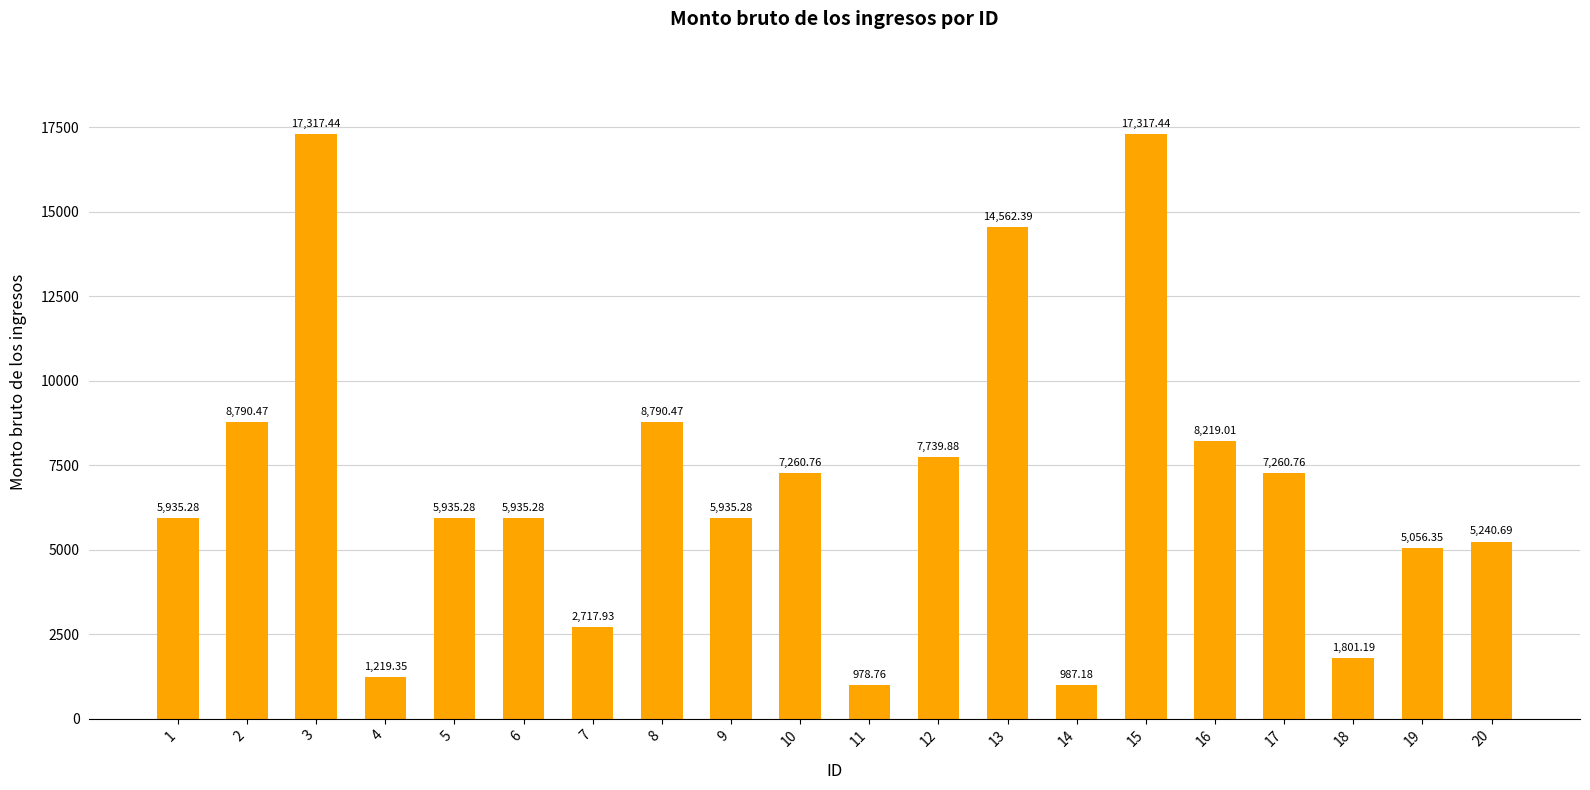

What is the value of the 14th bar from the left?

987.2